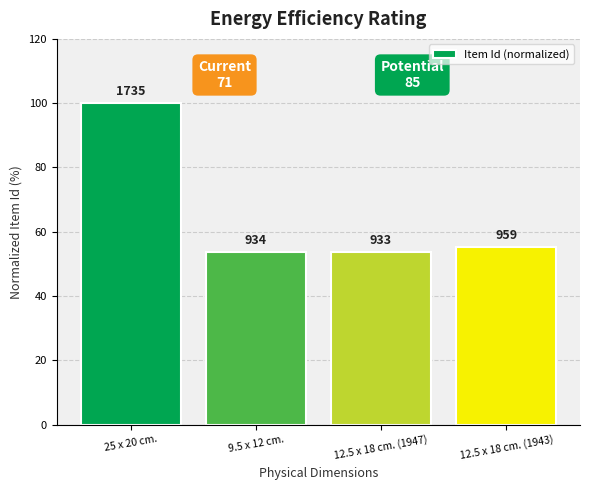

Does the chart contain any negative values?

No